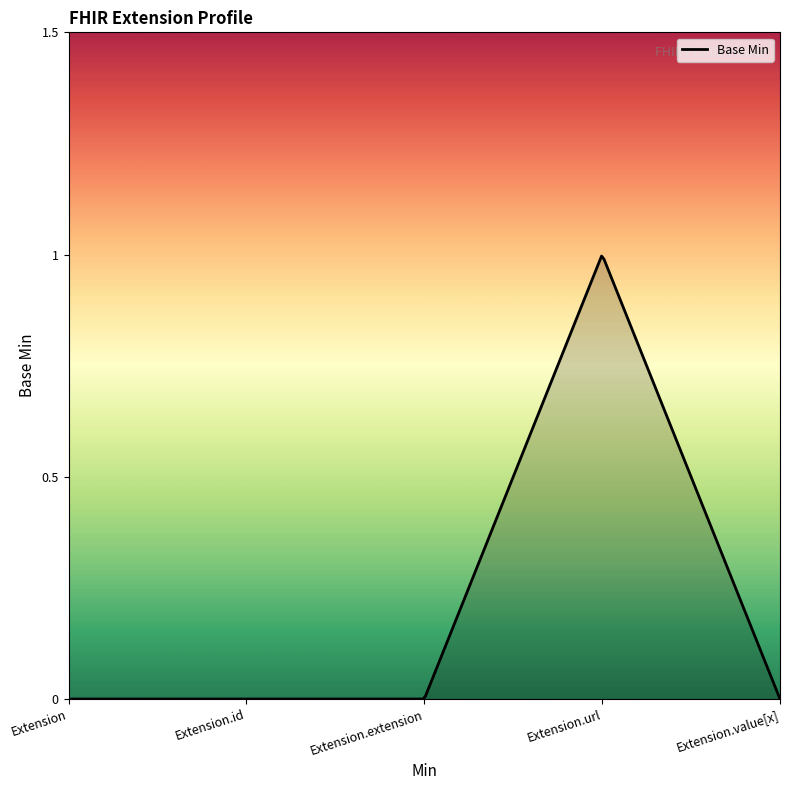

Reading left to right, what are all the values shown in this chart?

0	0	0	1	0